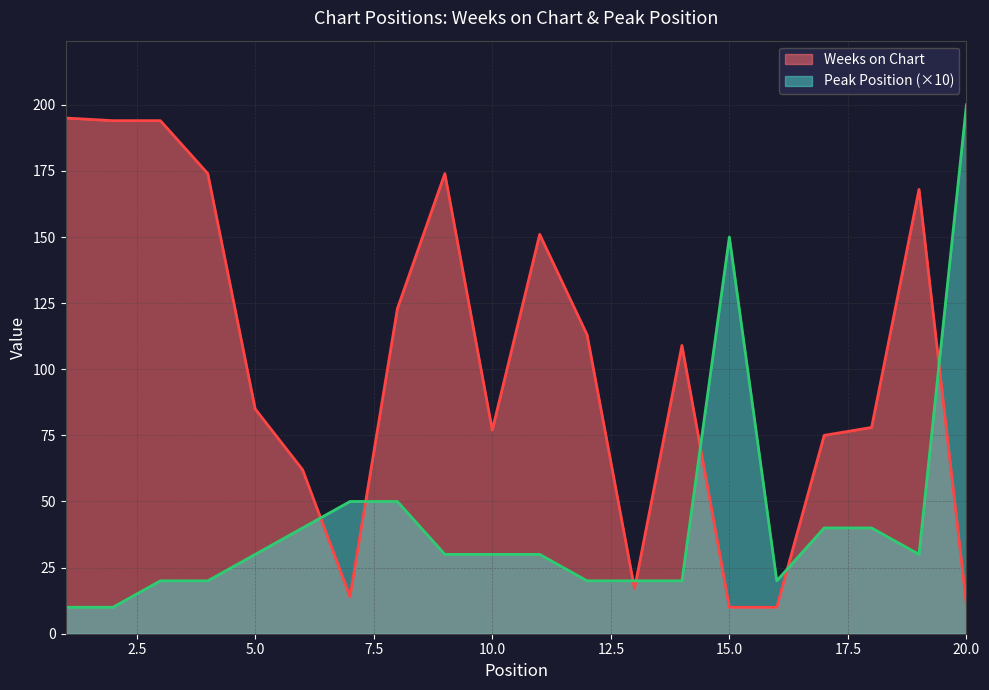

Does the chart have visible grid lines?

Yes